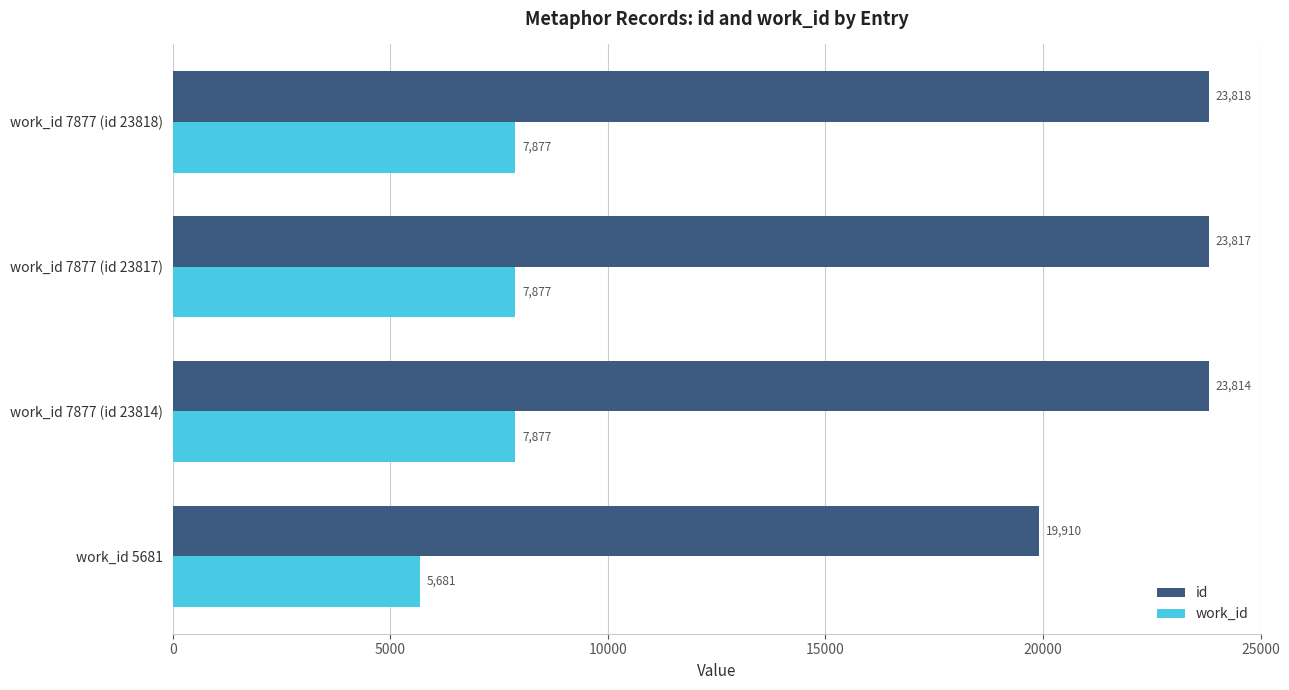

At how many categories does at least one series exceed 16626?

4